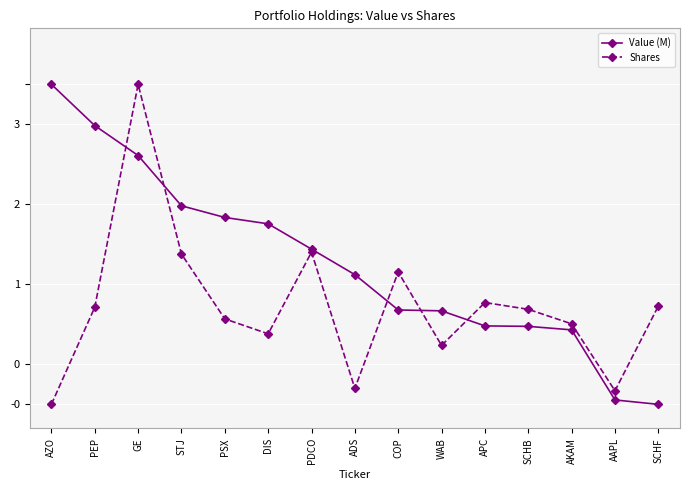

True or false: Value (M) has more than 1 points higher than both neighbors.

False